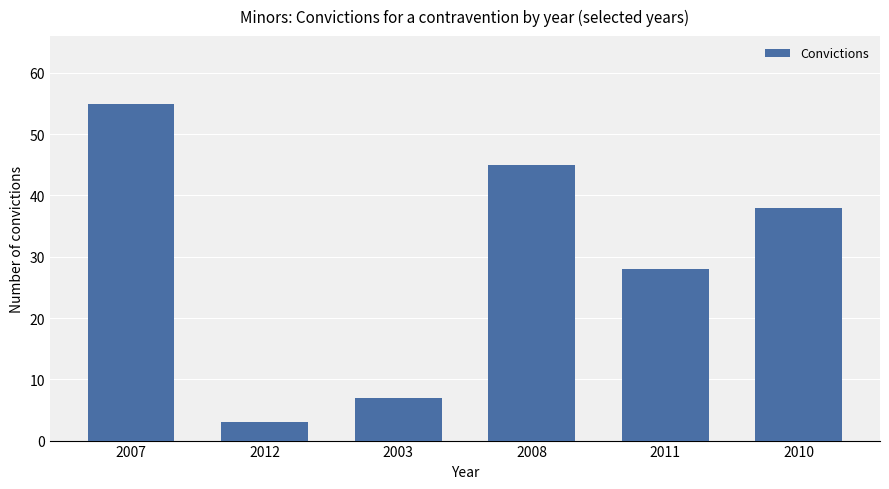

Which label corresponds to the largest value in the chart?

2007